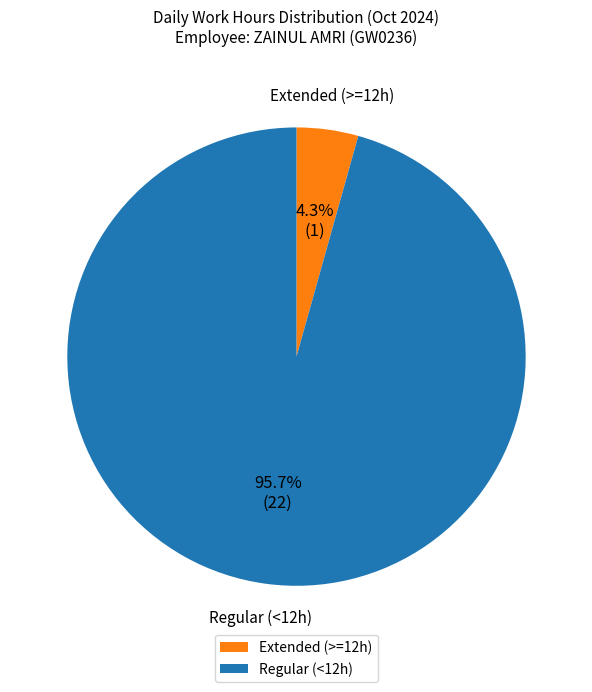

Between Extended (>=12h) and Regular (<12h), which is larger?

Regular (<12h)